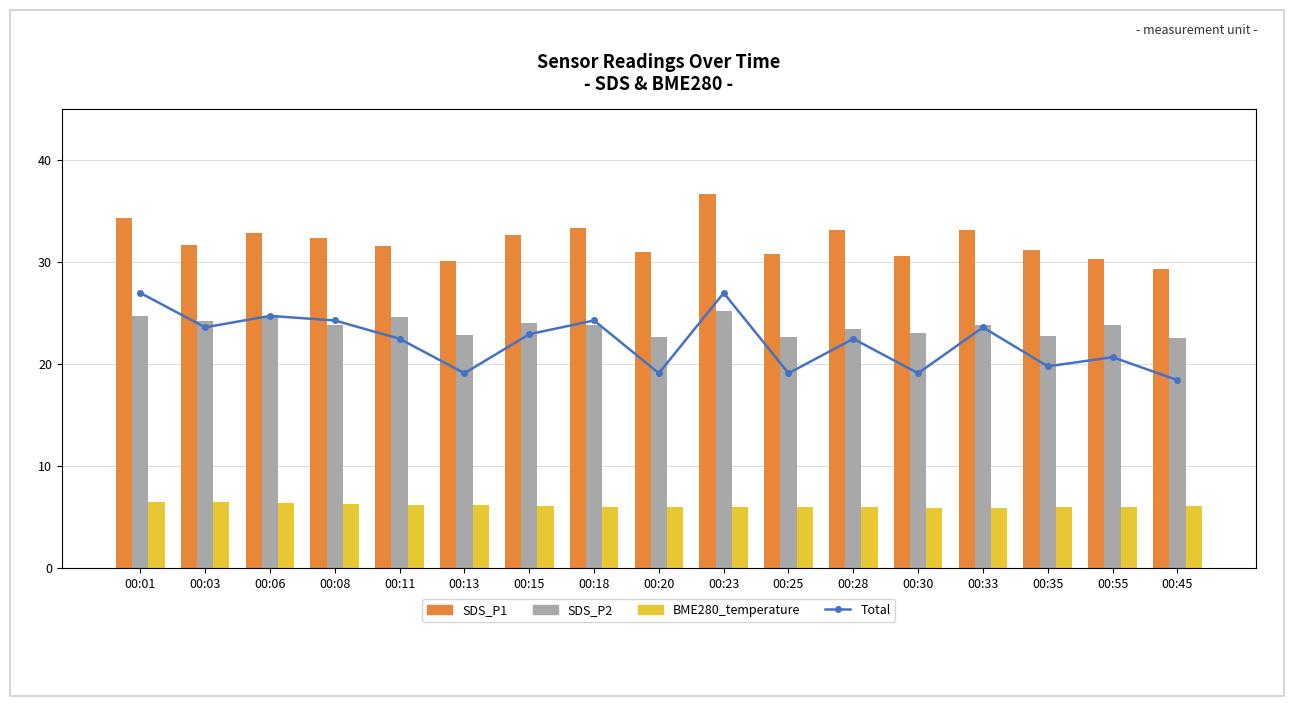

Which series has the widest spread of values?

SDS_P1